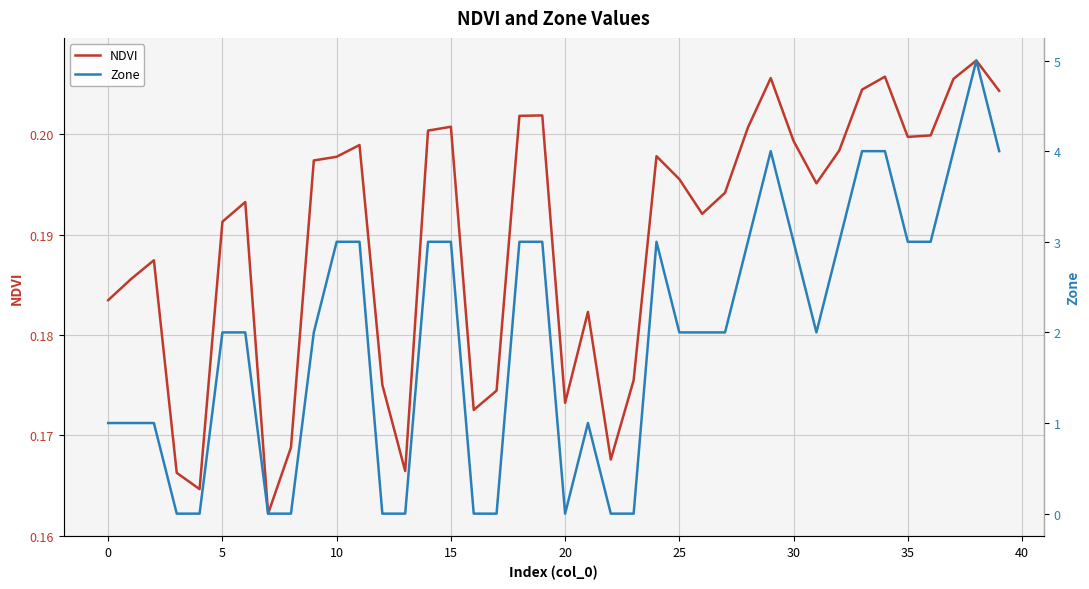

True or false: Zone has more than 0 interior local peaks.

True